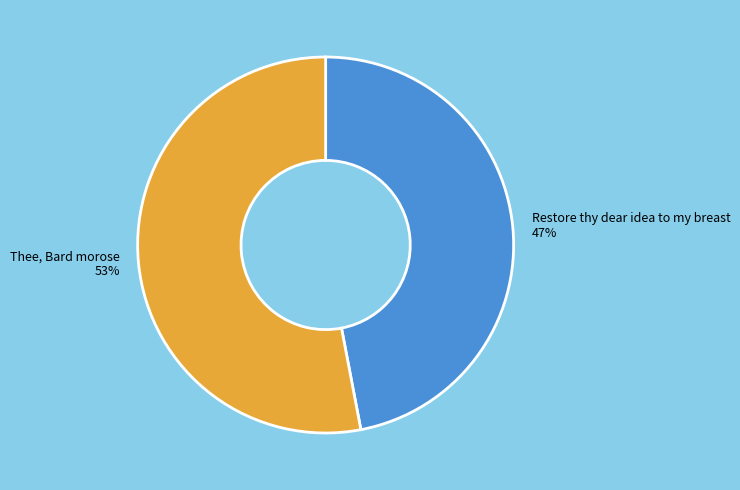

To the nearest percent, what is the difference between the largest and smallest slice percentages?

6%